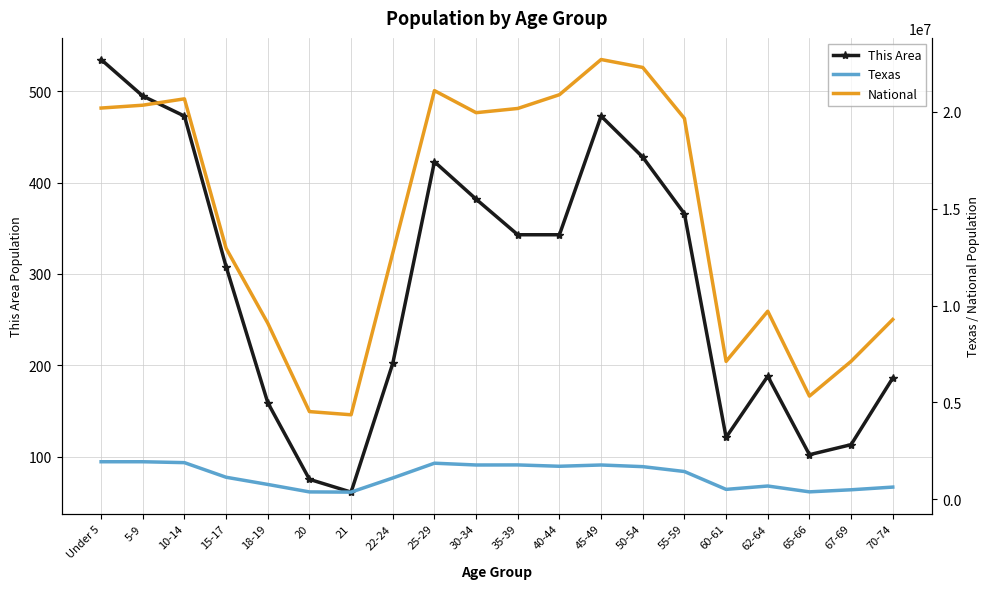

Which series has the largest range (max minus min)?

National